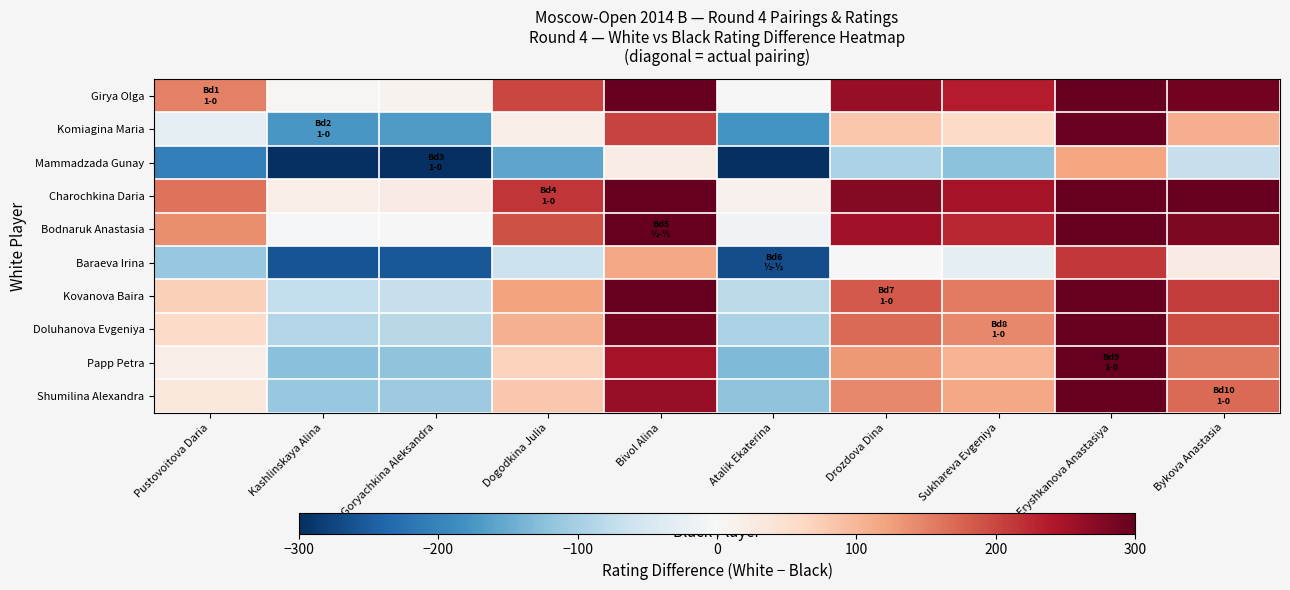

At which category does the chart reach its minimum across all series?

Atalik Ekaterina